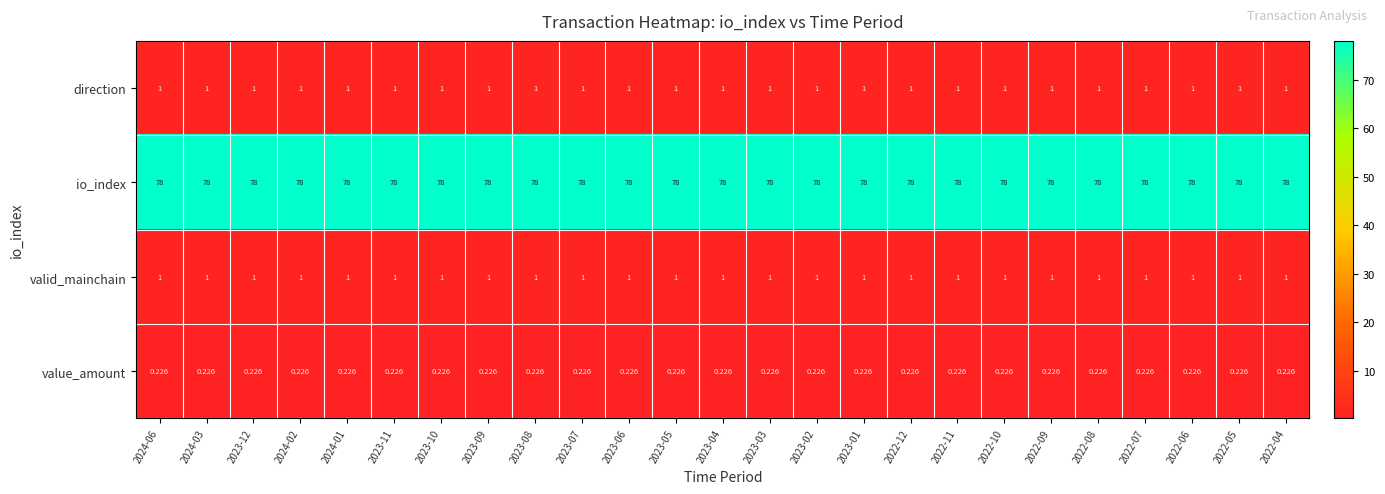

Which series has the largest total across all categories?

io_index